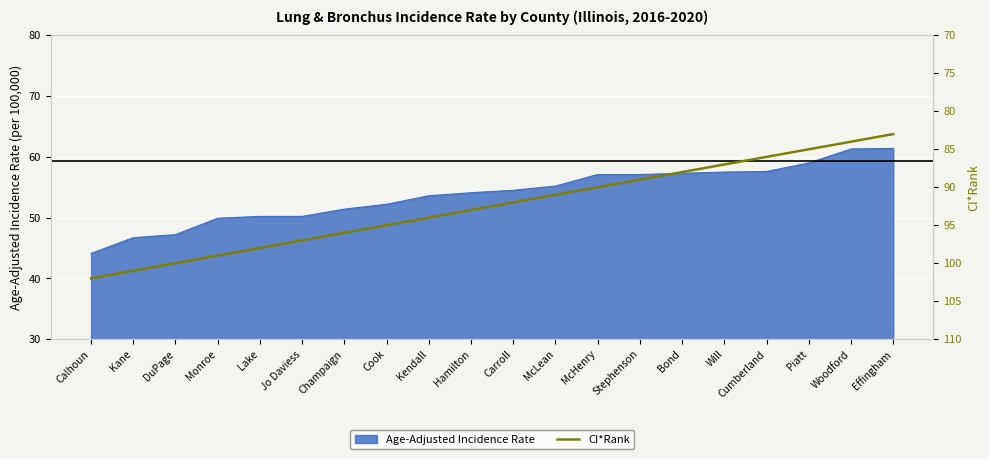

Reading right to left, transcribe all the data shown in this chart.

83	84	85	86	87	88	89	90	91	92	93	94	95	96	97	98	99	100	101	102